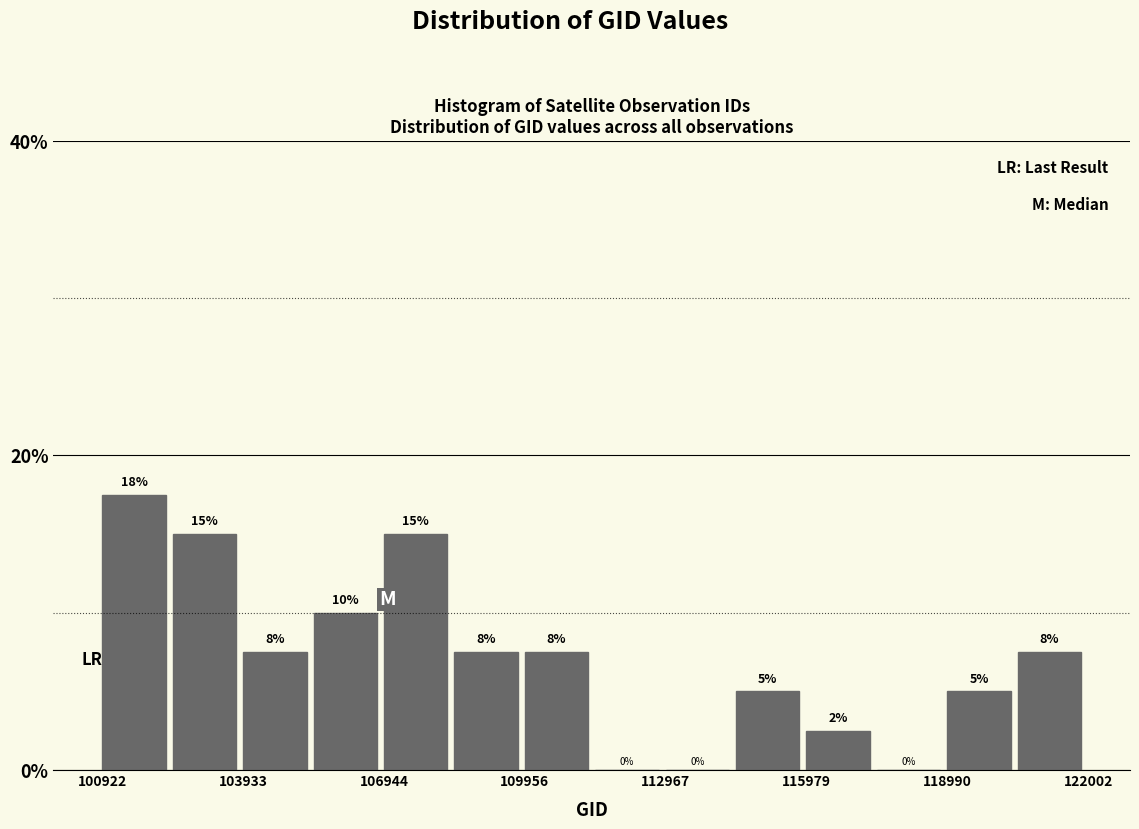

Around what value on the x-axis is the tallest bar? Give the approximate position of its centre, as read against the axis.

101500